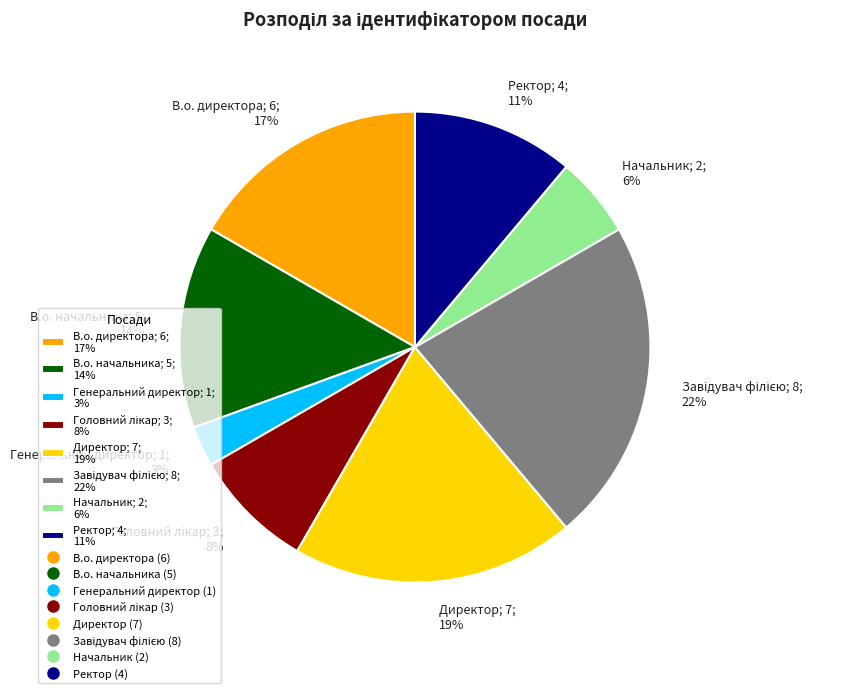

True or false: Директор; 7; 19% accounts for 19% of the total.

True